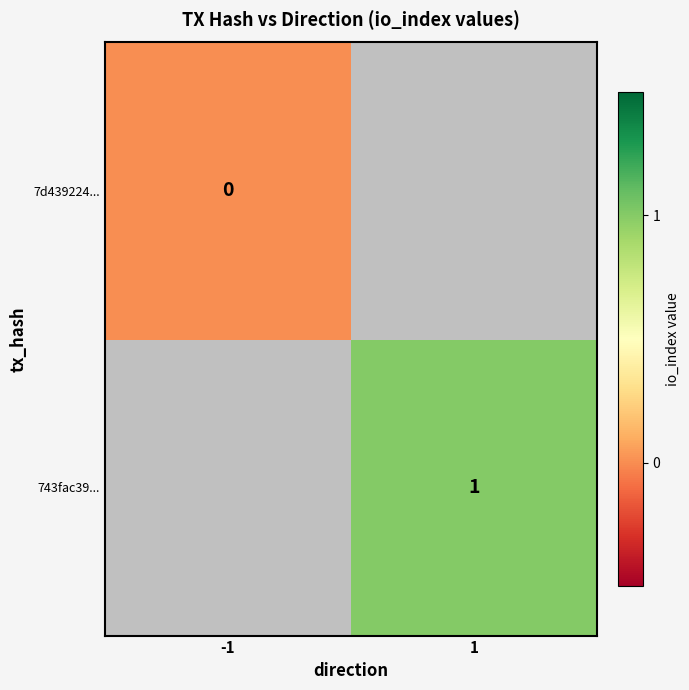

Is the value of 743fac39... at 1 greater than the value of 7d439224... at -1?

Yes